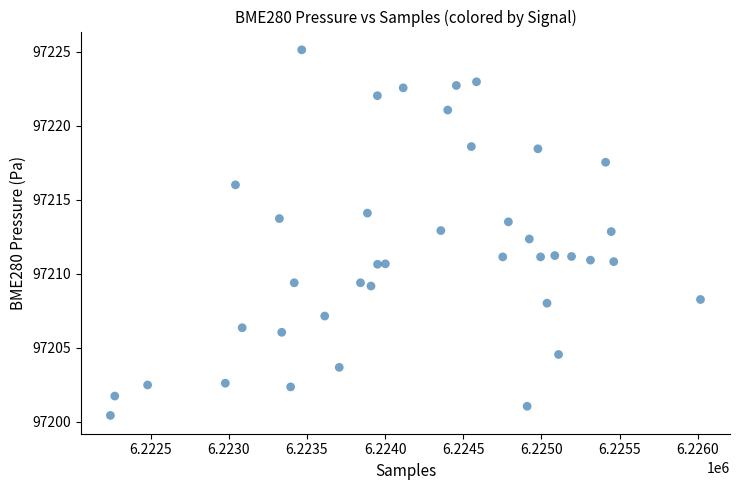

What Y value in the scatter plot is closest to 97212?

97212.3